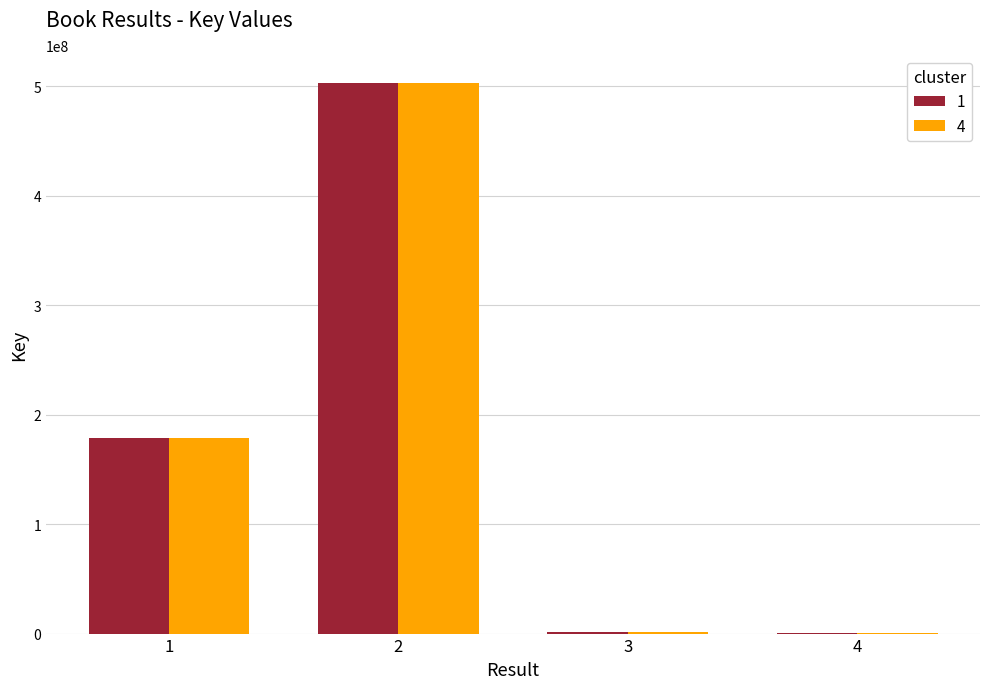

The value of 4 at 4 is 161451. True or false?

True